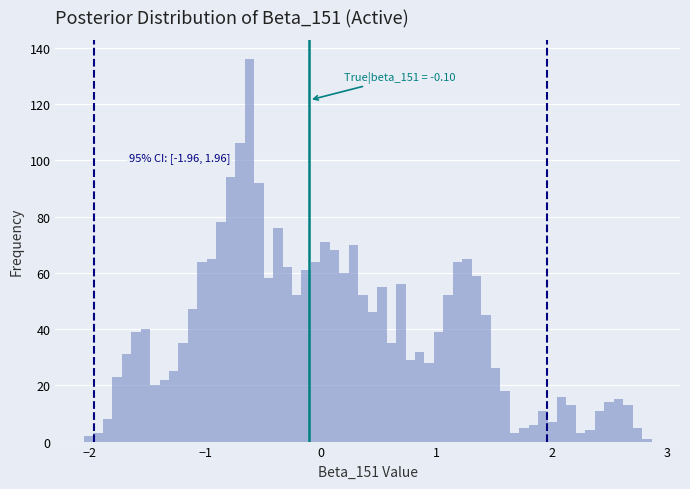

Read against the x-axis, roughly where is the centre of the tallest bar?

-0.6